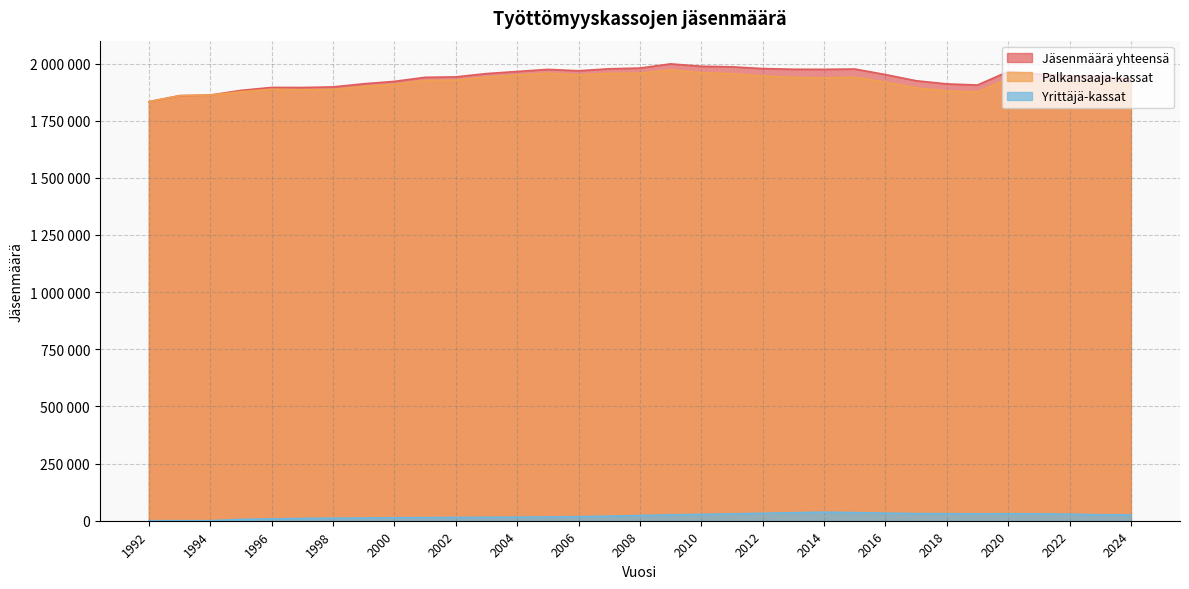

Does the chart display data point markers on the line(s)?

No